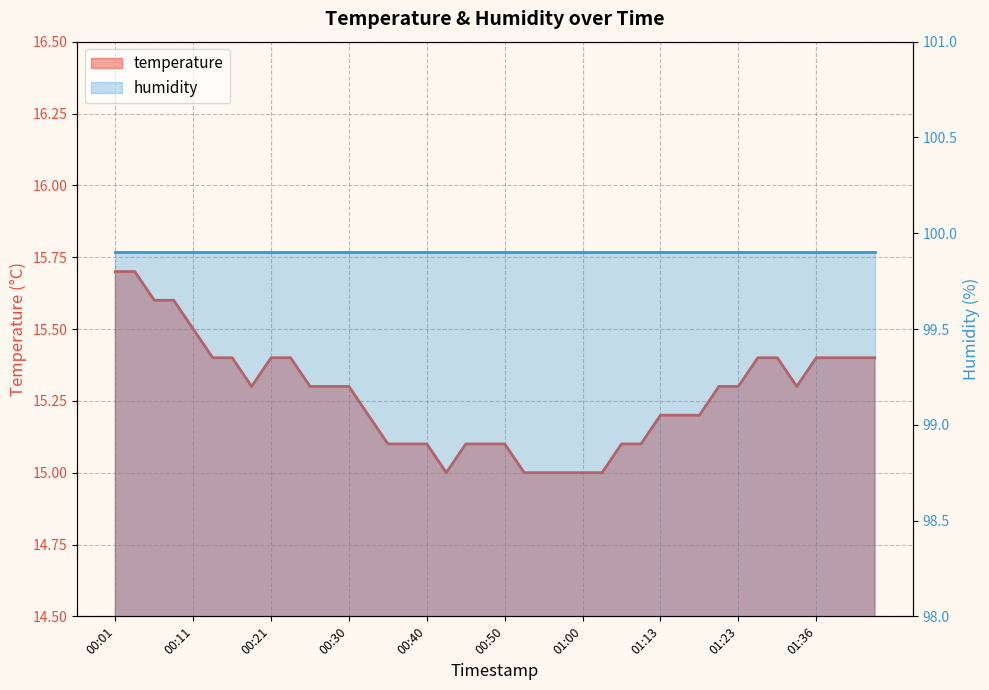

True or false: the data shows 15.3 at 01:34.

True